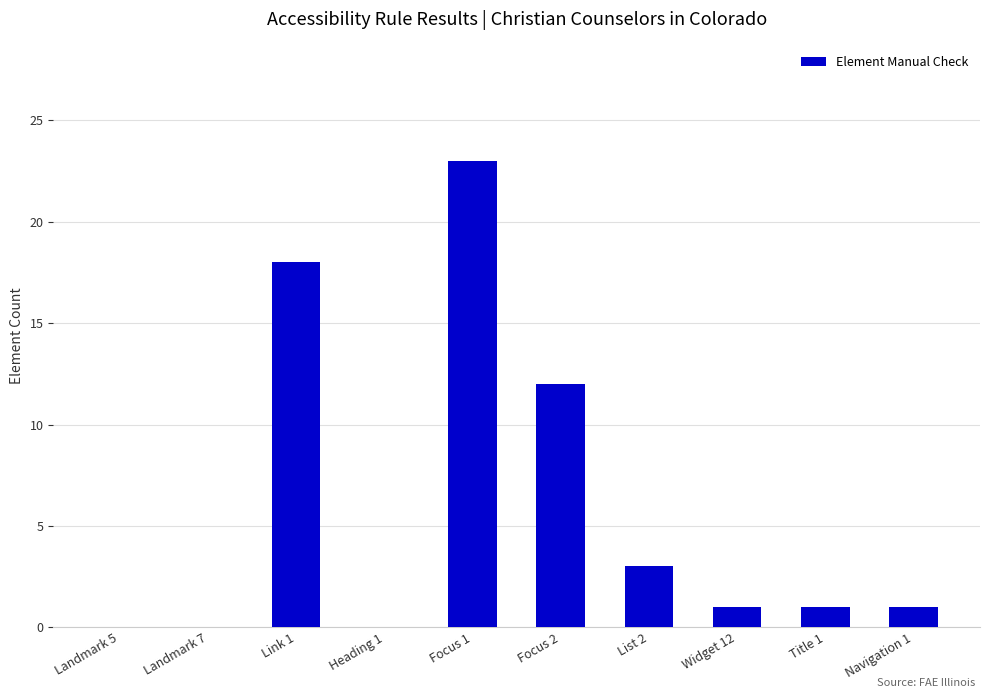

At which label is the value closest to 11?

Focus 2